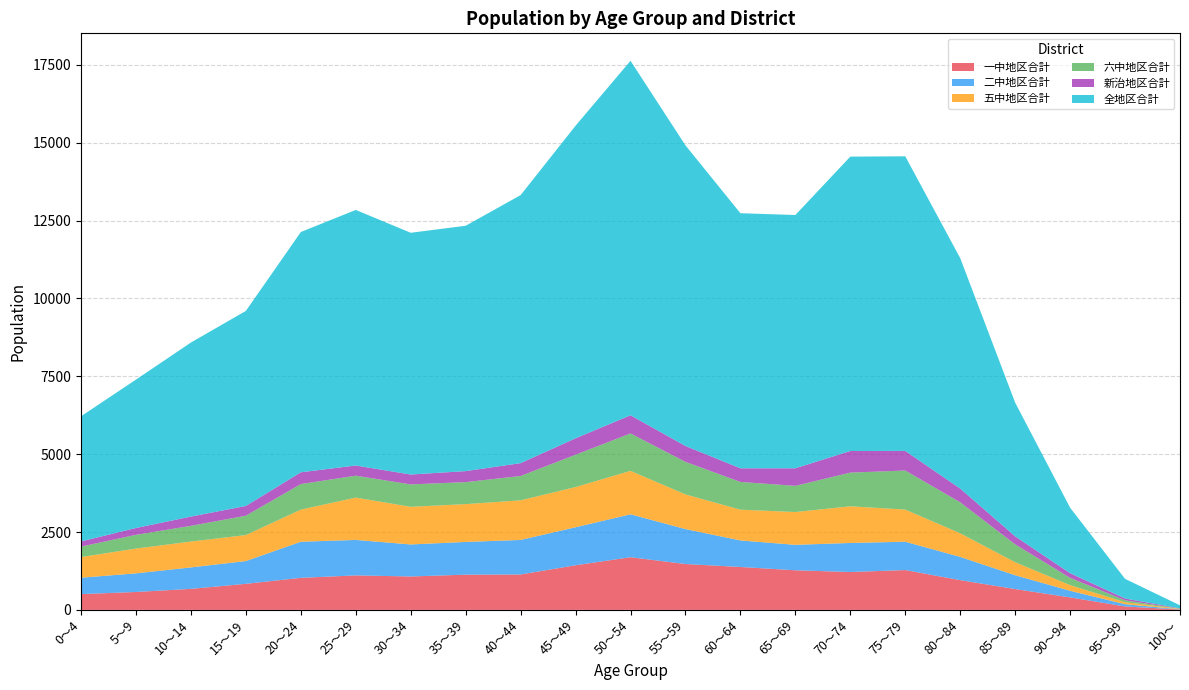

Reading left to right, transcribe all the data shown in this chart.

一中地区合計: 0～4=507	5～9=575	10～14=675	15～19=837	20～24=1029	25～29=1108	30～34=1073	35～39=1131	40～44=1137	45～49=1433	50～54=1691	55～59=1473	60～64=1378	65～69=1272	70～74=1216	75～79=1279	80～84=955	85～89=669	90～94=401	95～99=110	100～=12
二中地区合計: 0～4=526	5～9=598	10～14=689	15～19=731	20～24=1159	25～29=1139	30～34=1028	35～39=1051	40～44=1109	45～49=1220	50～54=1378	55～59=1122	60～64=852	65～69=817	70～74=933	75～79=910	80～84=746	85～89=444	90～94=212	95～99=73	100～=7
五中地区合計: 0～4=664	5～9=796	10～14=830	15～19=835	20～24=1031	25～29=1359	30～34=1209	35～39=1214	40～44=1272	45～49=1291	50～54=1395	55～59=1113	60～64=987	65～69=1053	70～74=1177	75～79=1032	80～84=758	85～89=418	90～94=182	95～99=65	100～=15
六中地区合計: 0～4=335	5～9=441	10～14=505	15～19=621	20～24=821	25～29=703	30～34=719	35～39=706	40～44=782	45～49=1038	50～54=1202	55～59=1045	60～64=891	65～69=841	70～74=1082	75～79=1254	80～84=995	85～89=573	90～94=234	95～99=59	100～=6
新治地区合計: 0～4=166	5～9=220	10～14=297	15～19=313	20～24=378	25～29=327	30～34=318	35～39=354	40～44=412	45～49=528	50～54=583	55～59=510	60～64=438	65～69=564	70～74=694	75～79=629	80～84=442	85～89=258	90～94=149	95～99=59	100～=9
全地区合計: 0～4=4019	5～9=4764	10～14=5589	15～19=6263	20～24=7715	25～29=8206	30～34=7762	35～39=7878	40～44=8606	45～49=10036	50～54=11382	55～59=9653	60～64=8191	65～69=8132	70～74=9452	75～79=9460	80～84=7400	85～89=4294	90～94=2104	95～99=631	100～=97